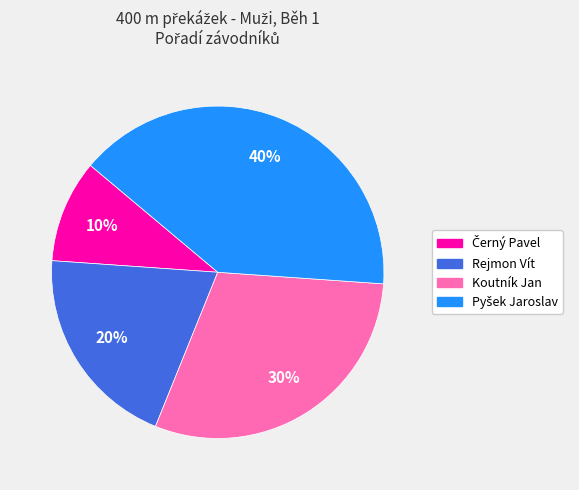

What percentage is the Rejmon Vít slice, to the nearest percent?

20%